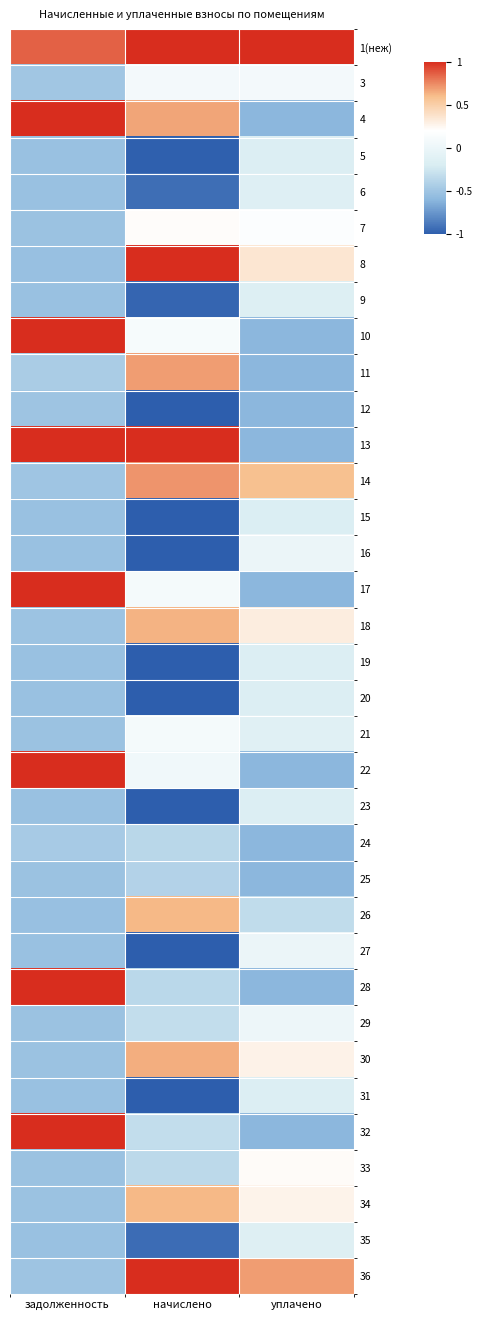

What is the total value across all series at начислено?

-4.7